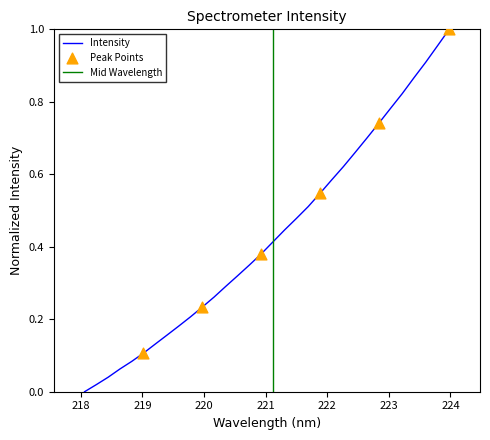

Between 218.0596 and 219.589, which is larger?

219.589